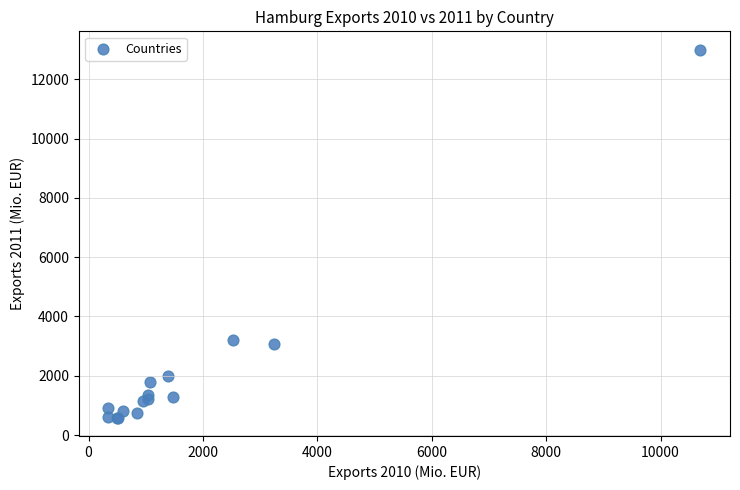

What Y value in the scatter plot is closest to 6793?

3221.3